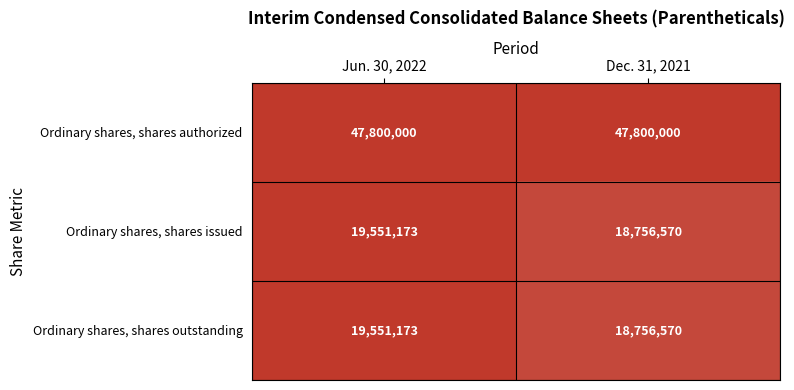

The value of Ordinary shares, shares outstanding at Jun. 30, 2022 is 7444895. True or false?

False